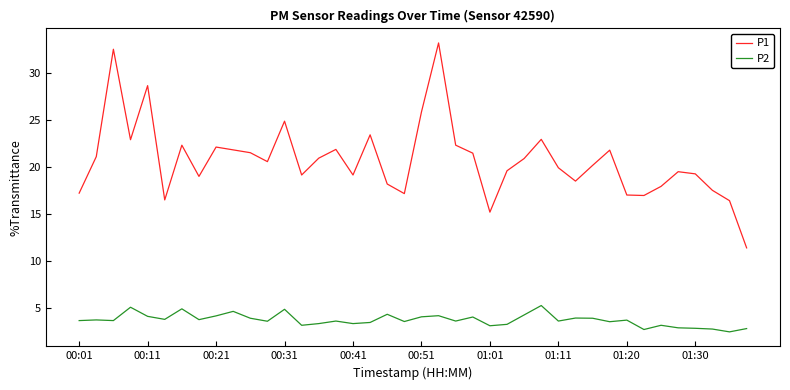

Does the chart display data point markers on the line(s)?

No